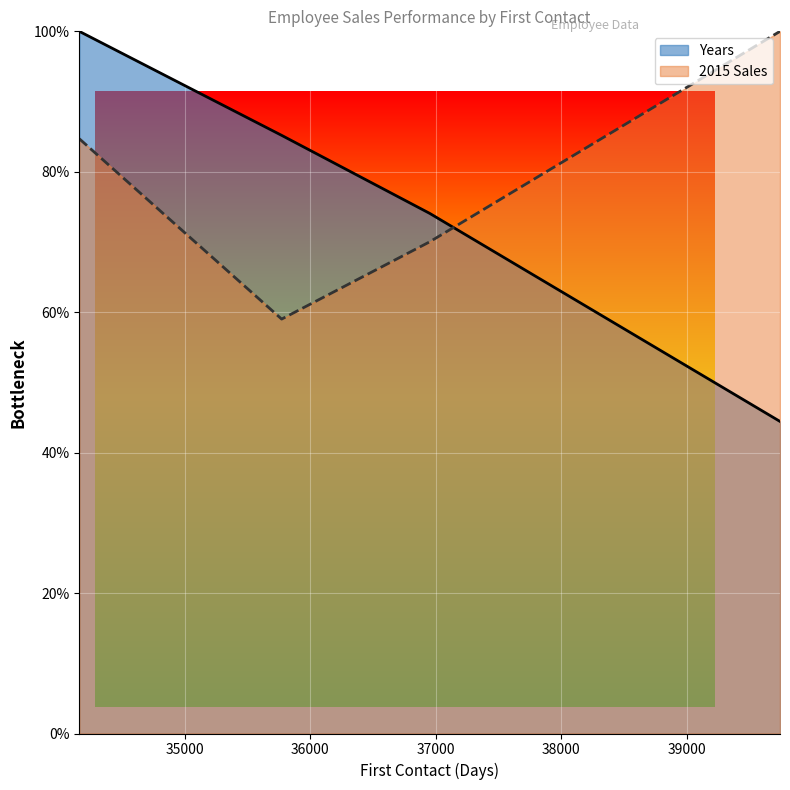

Which series has the widest spread of values?

Years